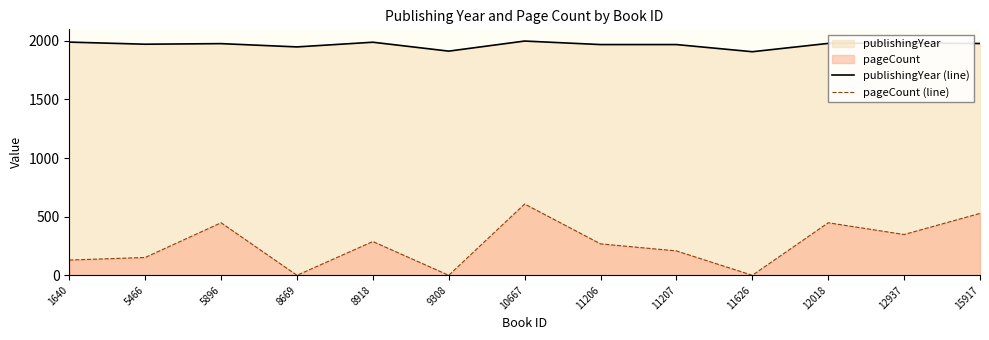

Where does the pageCount (line) series first go above 268?

5896